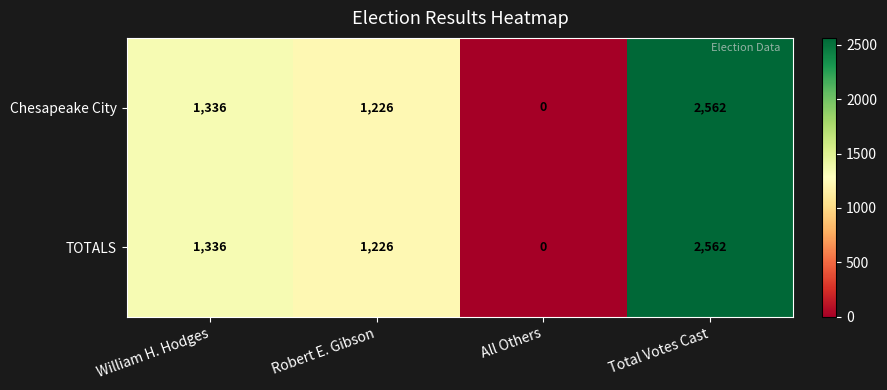

What is the sum of the Chesapeake City values at All Others and Total Votes Cast?

2562